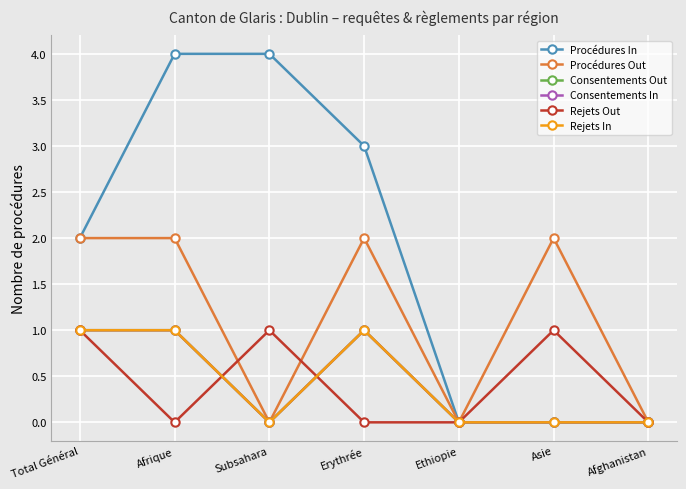

Does the chart have visible grid lines?

Yes